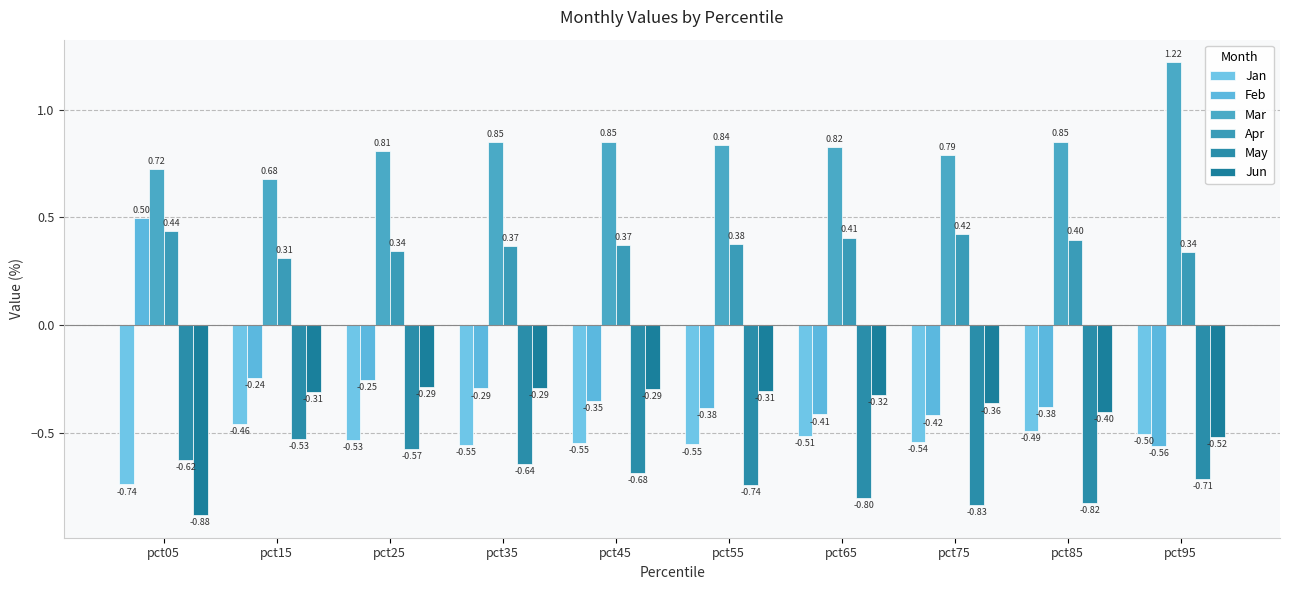

The value of May at pct45 is -0.7. True or false?

True